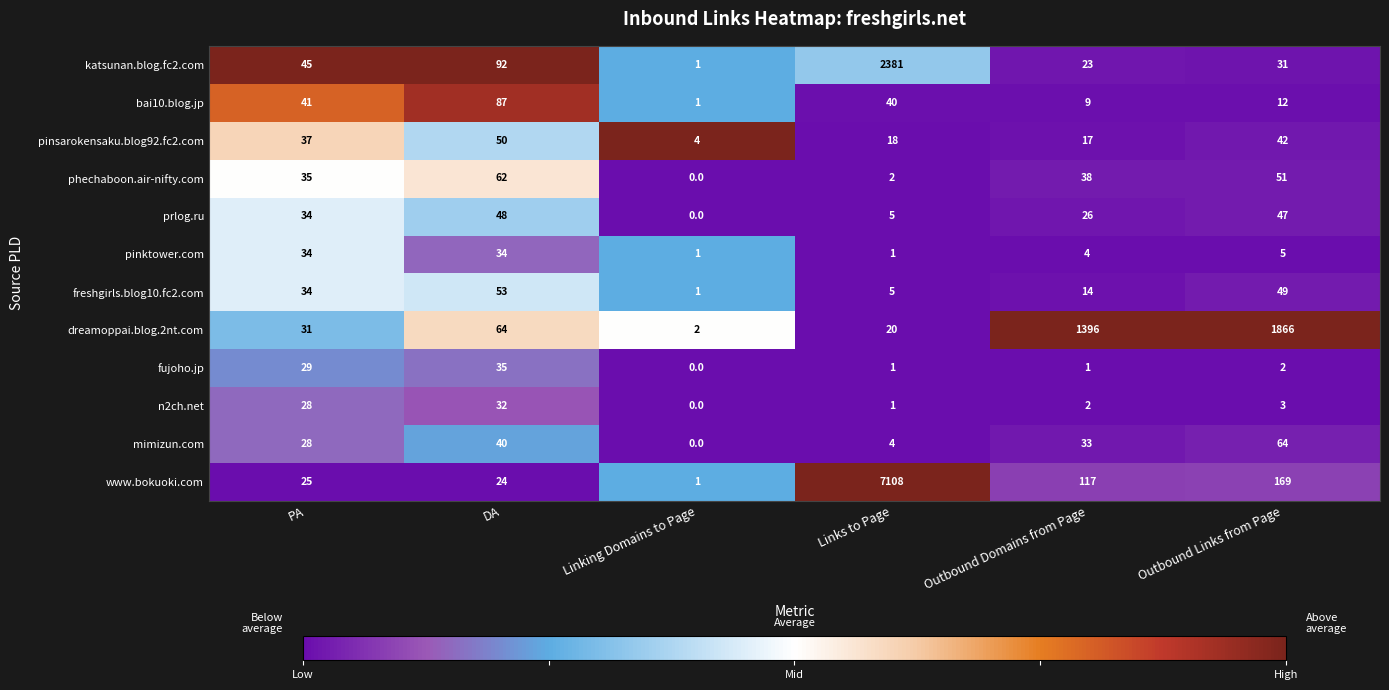

Which series has the largest total across all categories?

www.bokuoki.com